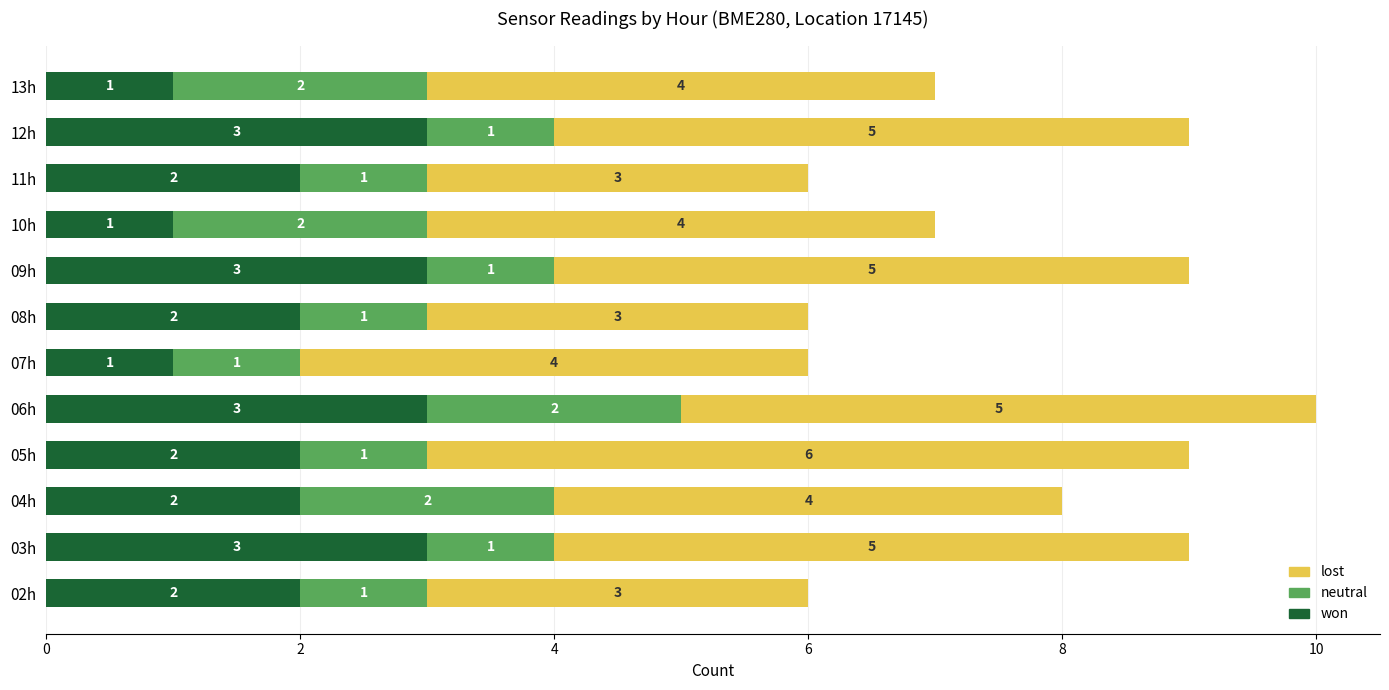

The won series shows 1 at 09h. True or false?

False